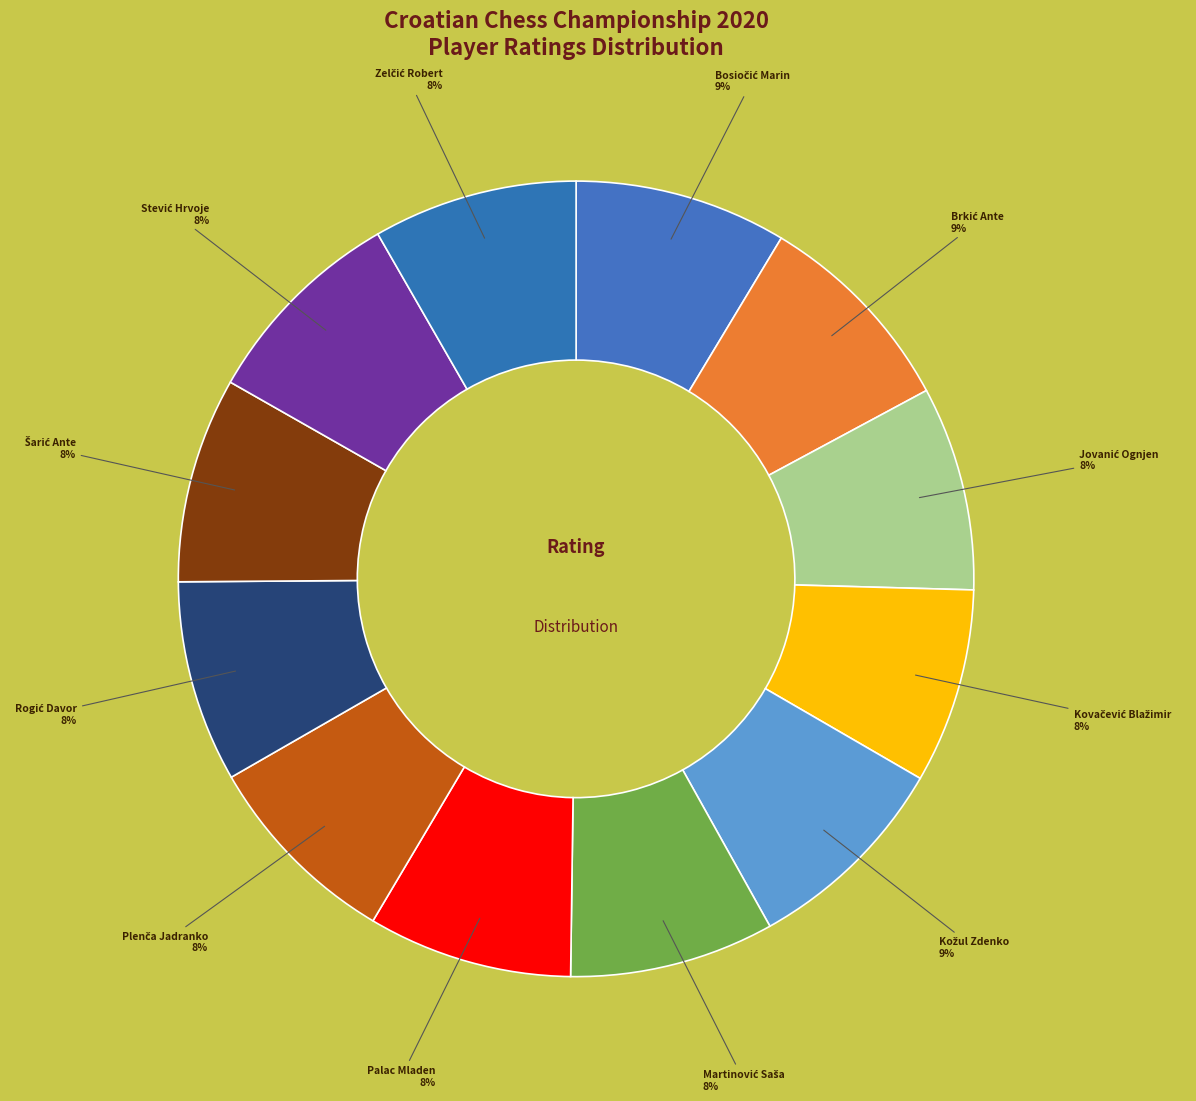

Is there any slice that represents more than half of the pie?

No